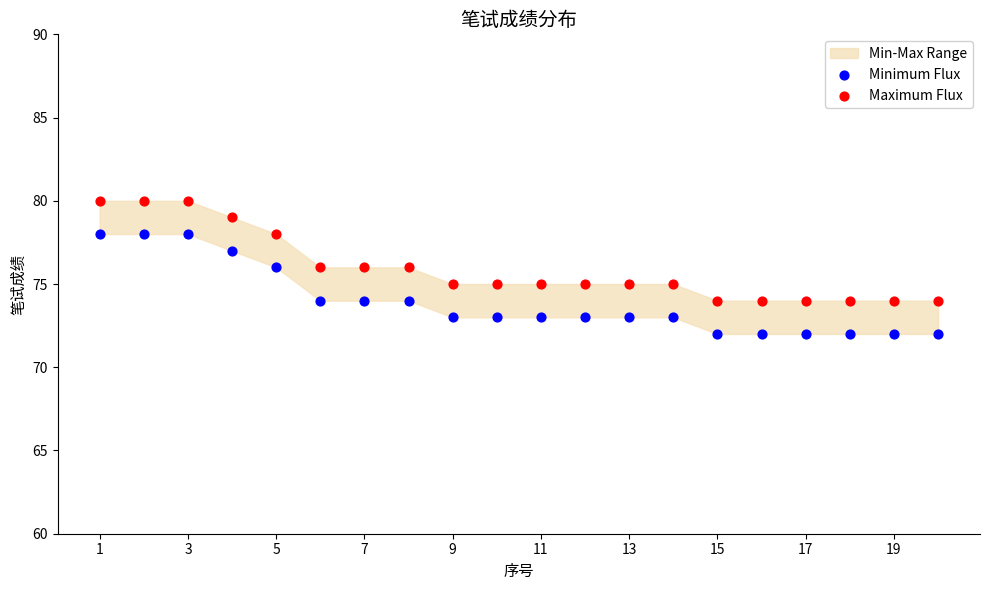

Which series reaches the minimum Y coordinate?

Minimum Flux